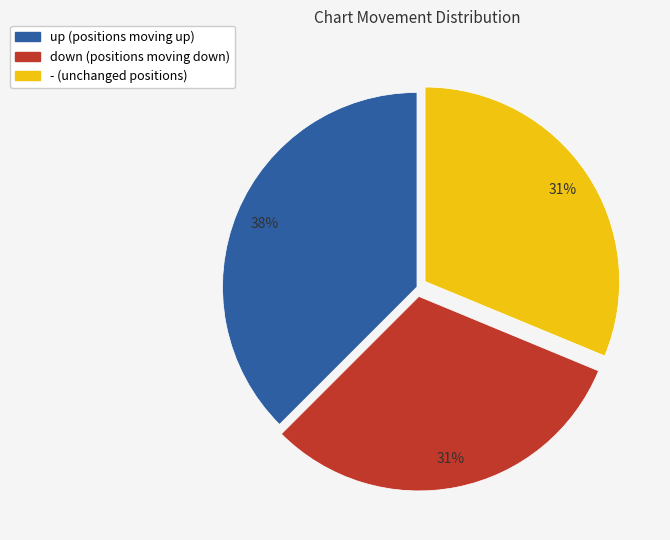

Does down represent more than half of the total?

No